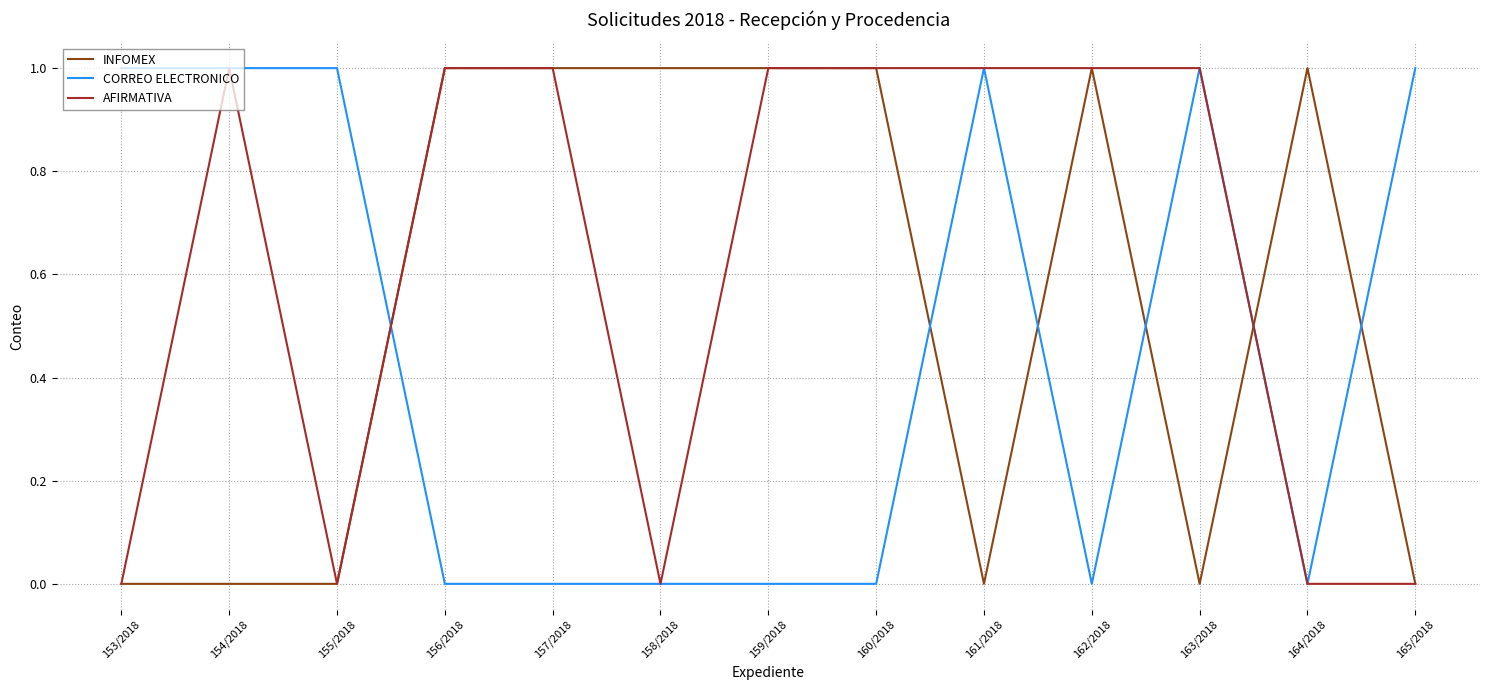

What is the difference between the maximum and minimum values in the INFOMEX series?

1